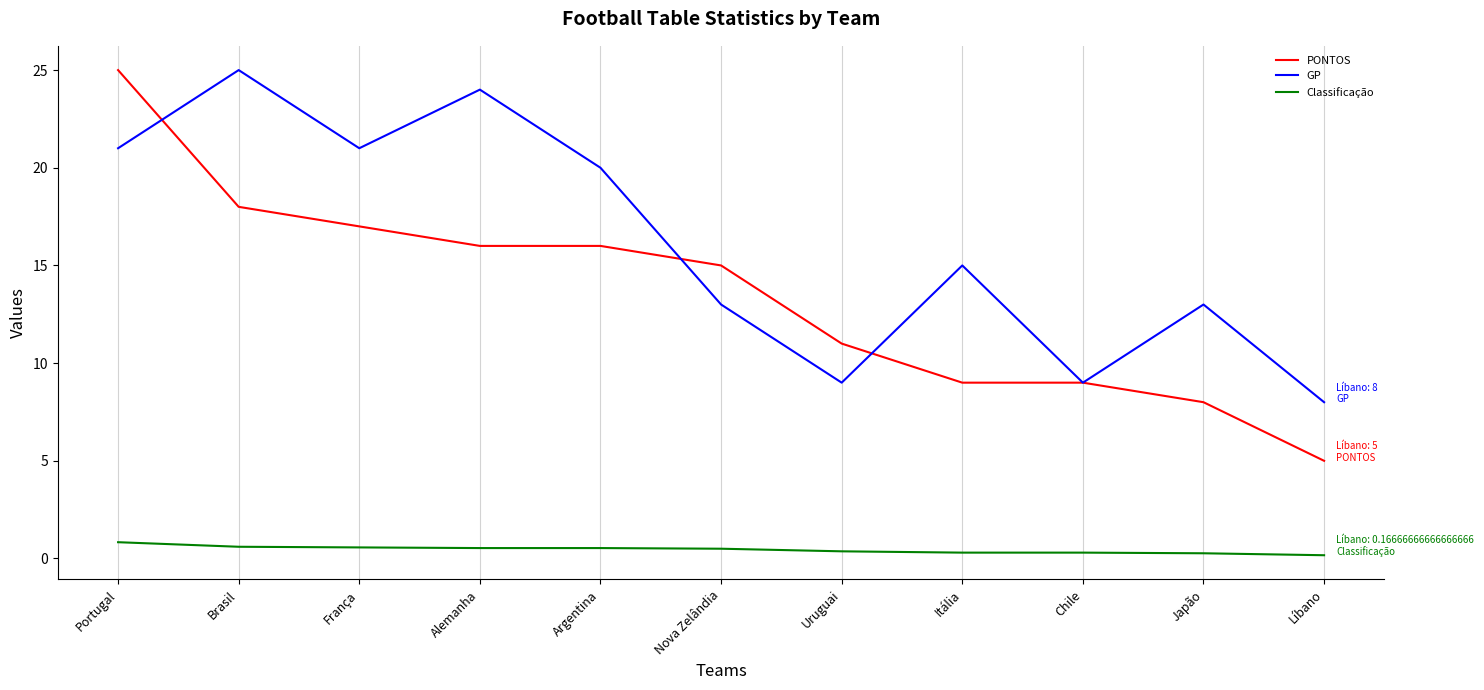

What is the difference between the highest and lowest values at Portugal?

24.2